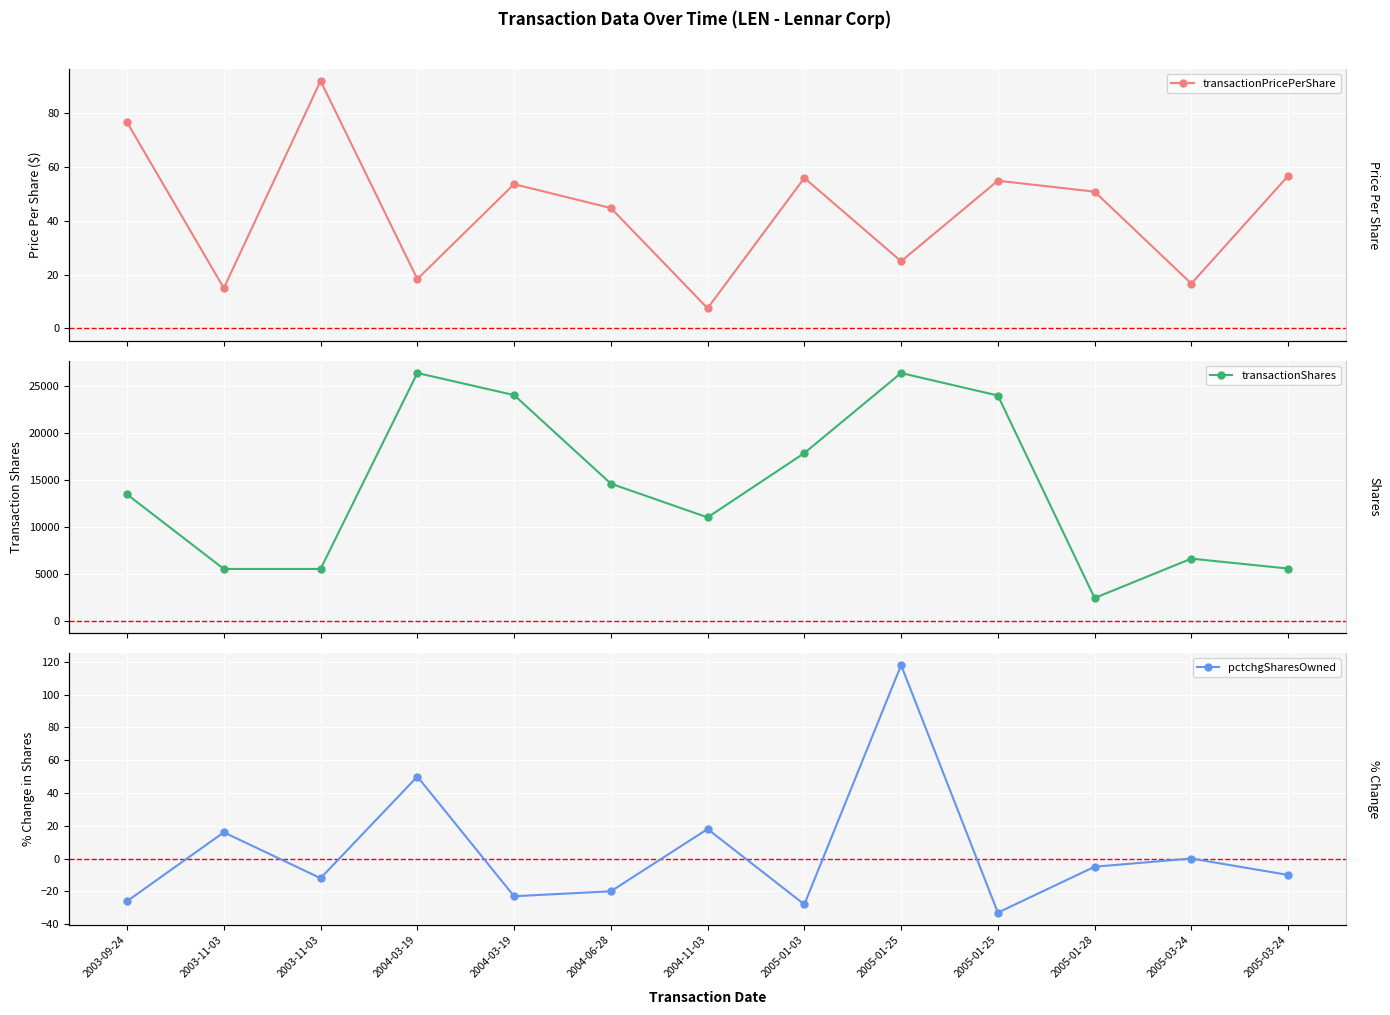

How many interior local peaks does the pctchgSharesOwned series have?

5